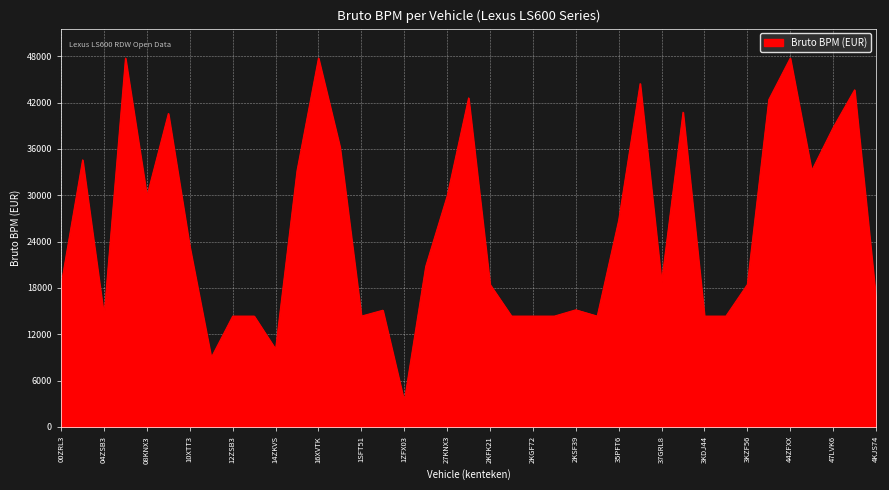

What is the minimum value shown in the chart?

3311